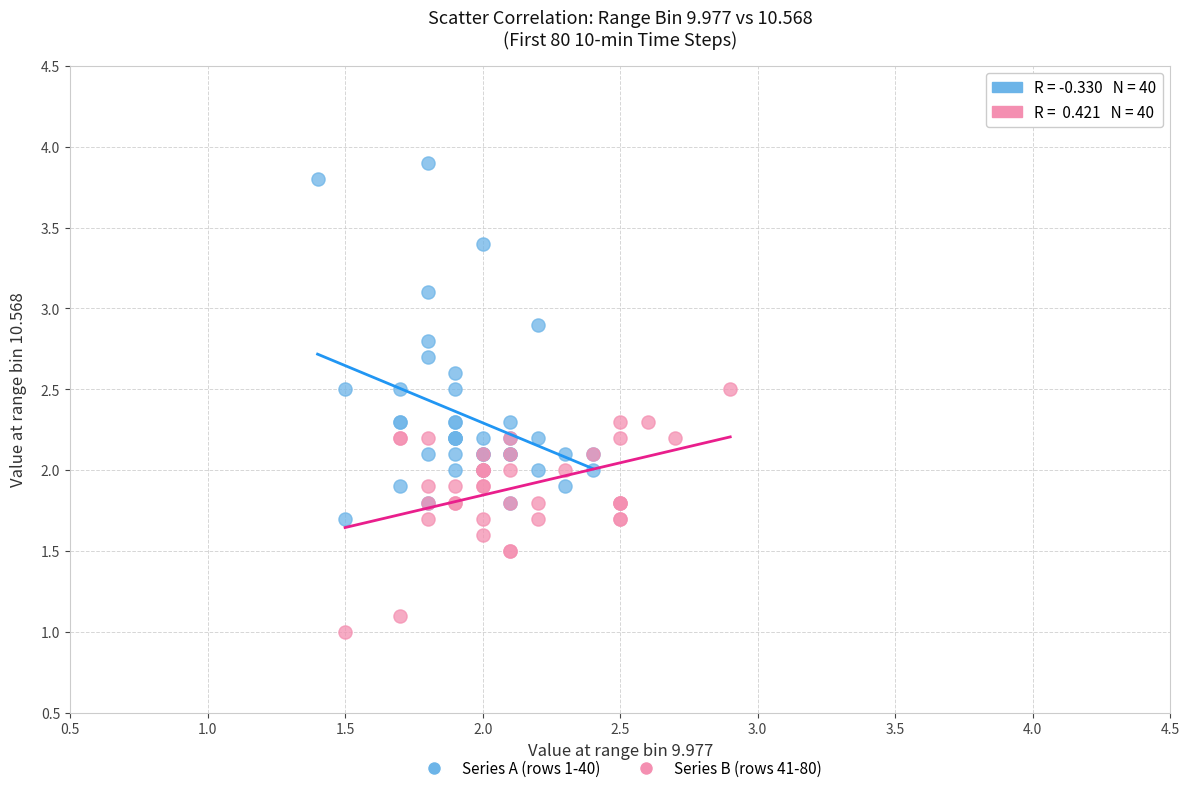

What are all the series names shown in the legend?

Series A (rows 1-40), Series B (rows 41-80)